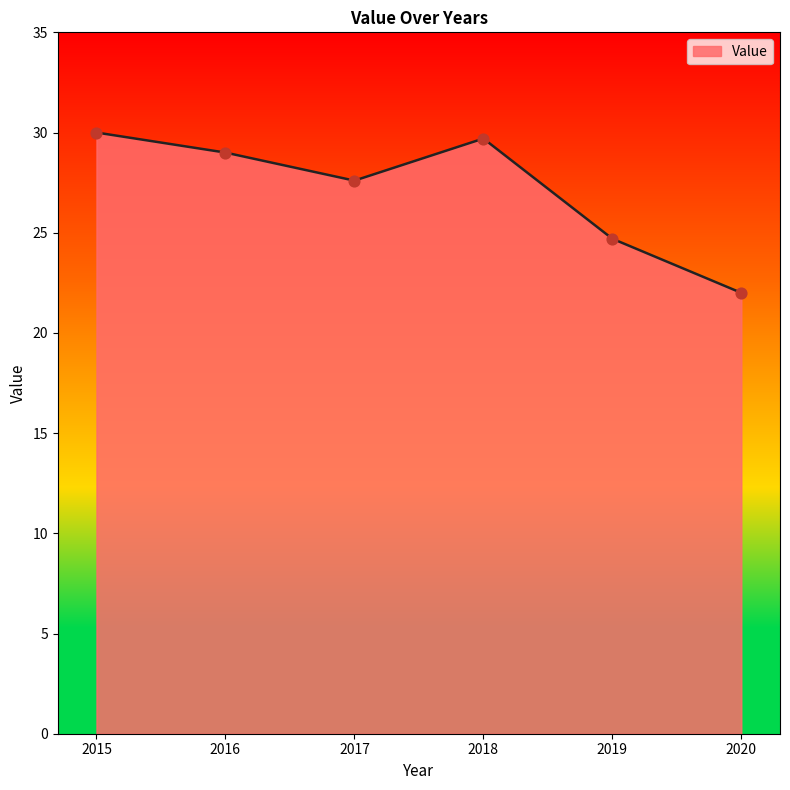

What is the ratio of the value at 2016 to the value at 2020?

1.3